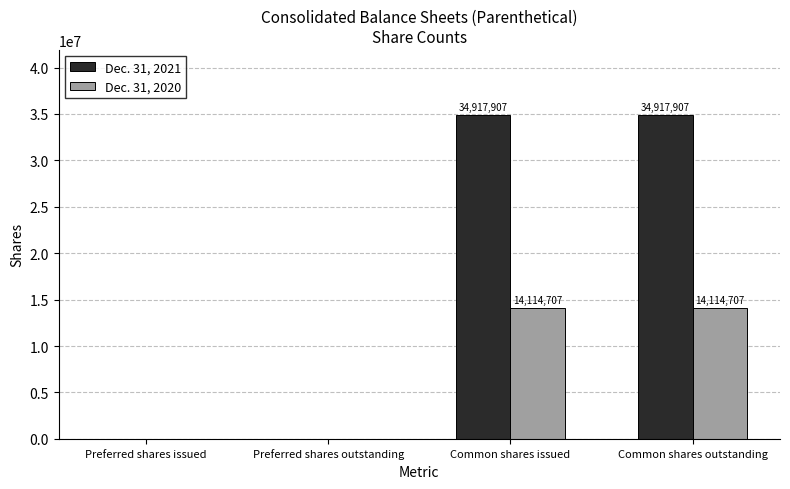

Reading left to right, extract all data points from this chart.

Dec. 31, 2021: Preferred shares issued=0	Preferred shares outstanding=0	Common shares issued=34917907	Common shares outstanding=34917907
Dec. 31, 2020: Preferred shares issued=0	Preferred shares outstanding=0	Common shares issued=14114707	Common shares outstanding=14114707